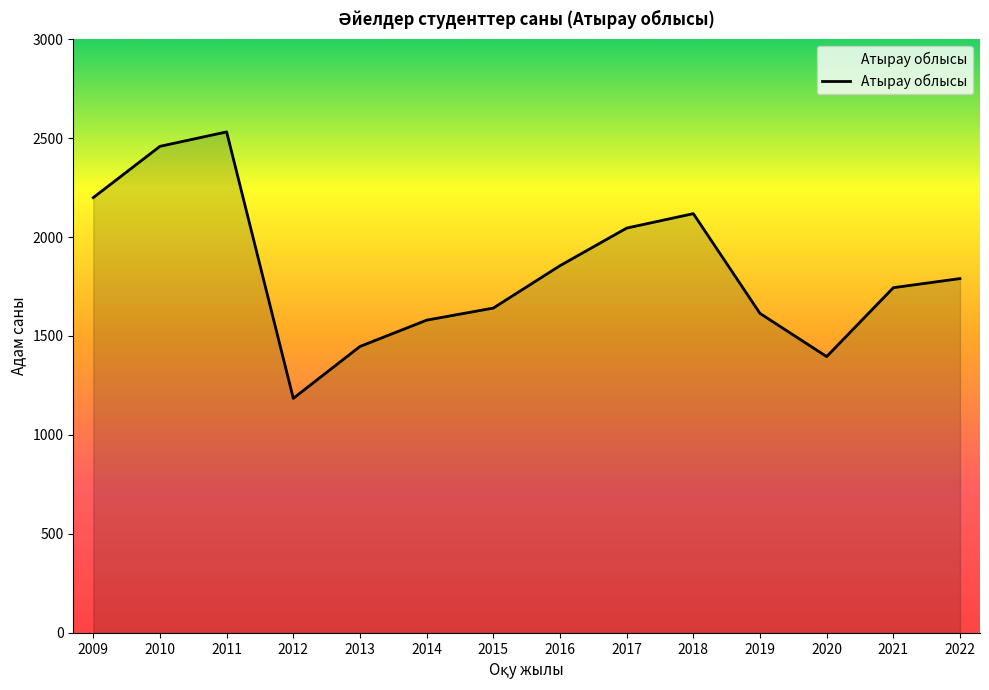

Reading left to right, extract all data points from this chart.

2199	2458	2531	1185	1447	1580	1641	1855	2045	2118	1614	1396	1744	1790